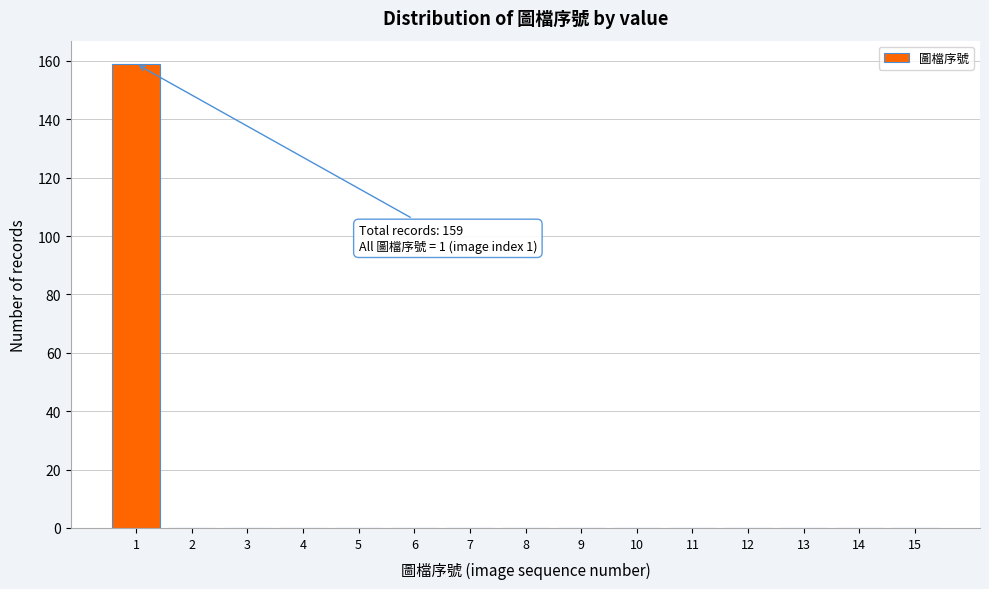

Which range on the x-axis has the tallest bar?

0.5 to 1.5